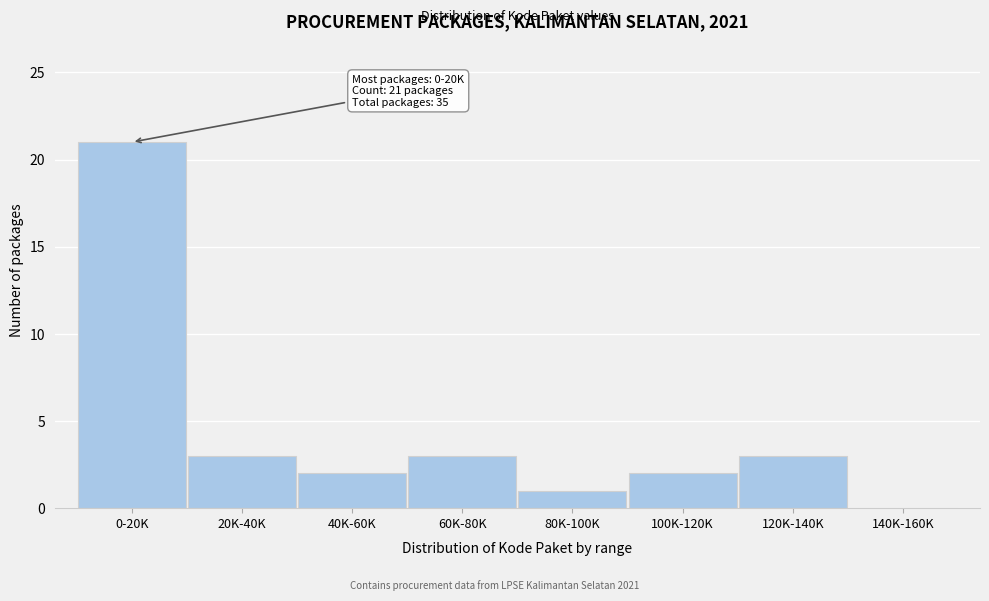

Reading right to left, transcribe all the data shown in this chart.

140K-160K=0	120K-140K=3	100K-120K=2	80K-100K=1	60K-80K=3	40K-60K=2	20K-40K=3	0-20K=21